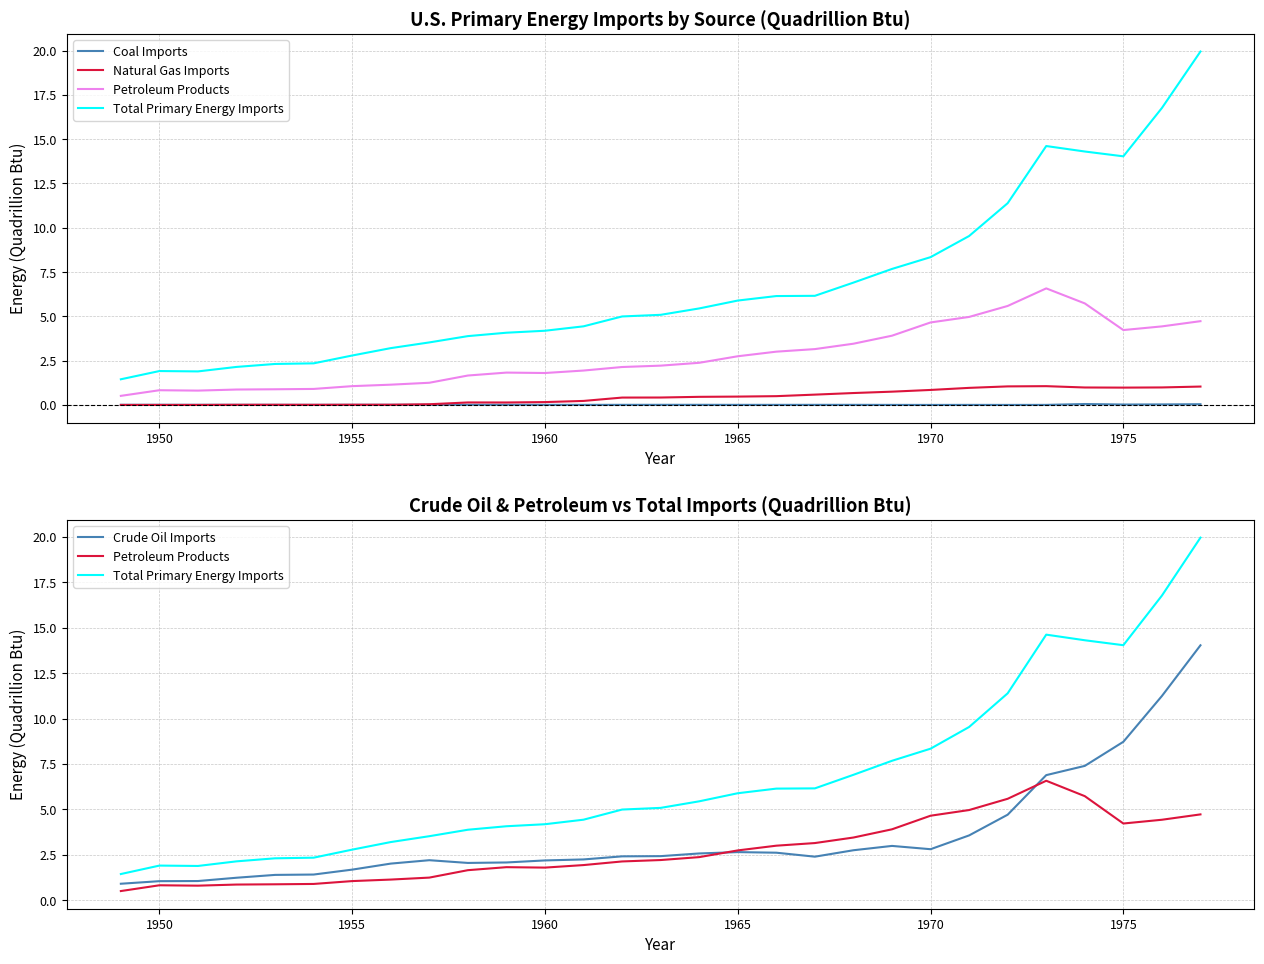

What is the difference between the second highest and second lowest values in the Petroleum Products series?

4.9